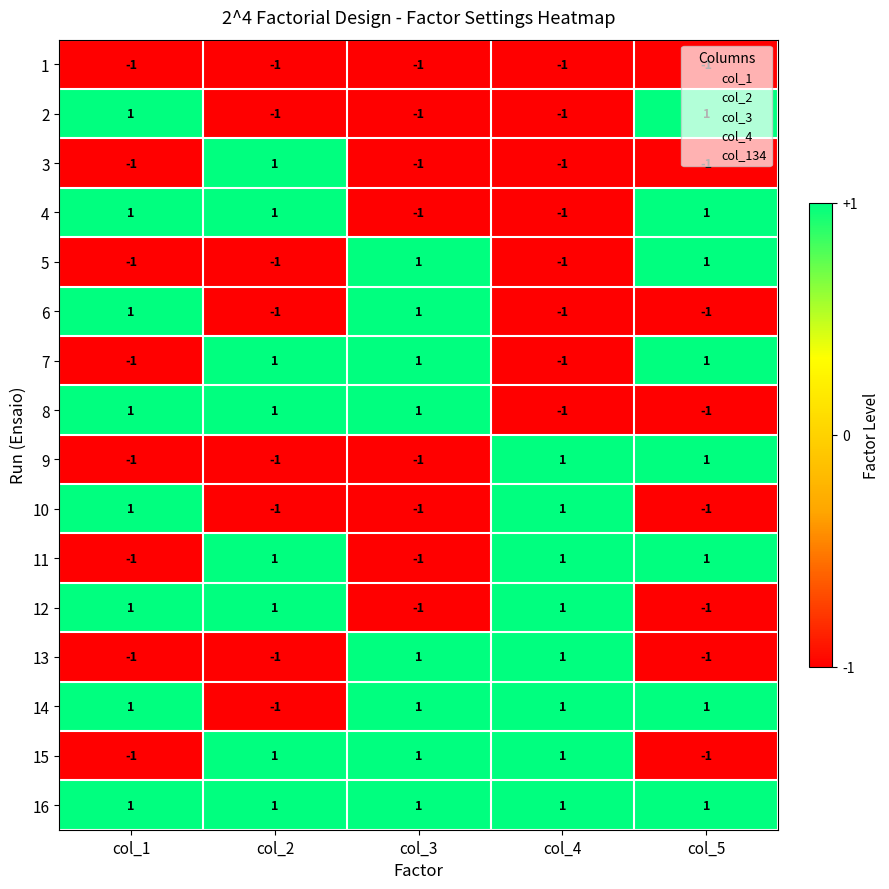

Which series has the largest total across all categories?

16